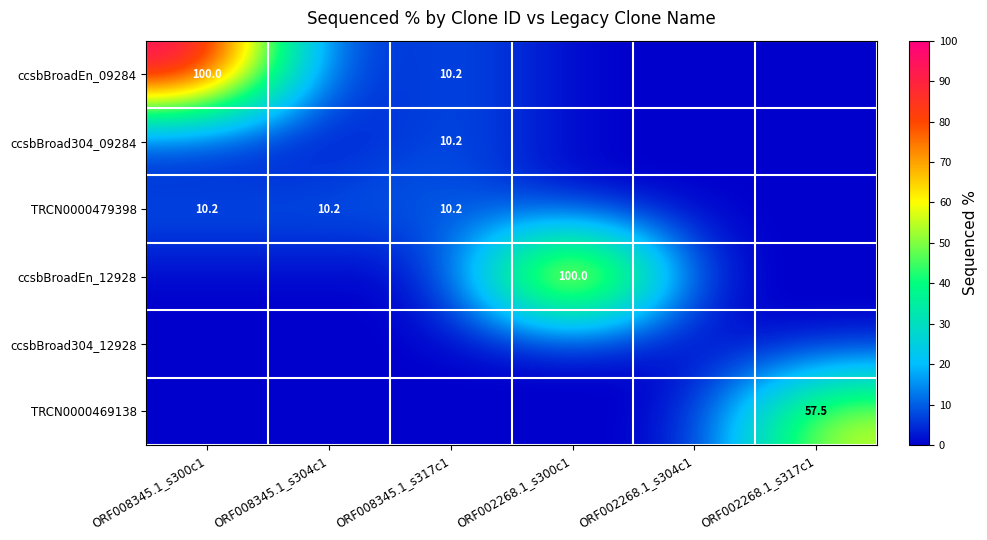

Is it true that TRCN0000479398 equals 6.2 at ORF008345.1_s317c1?

False